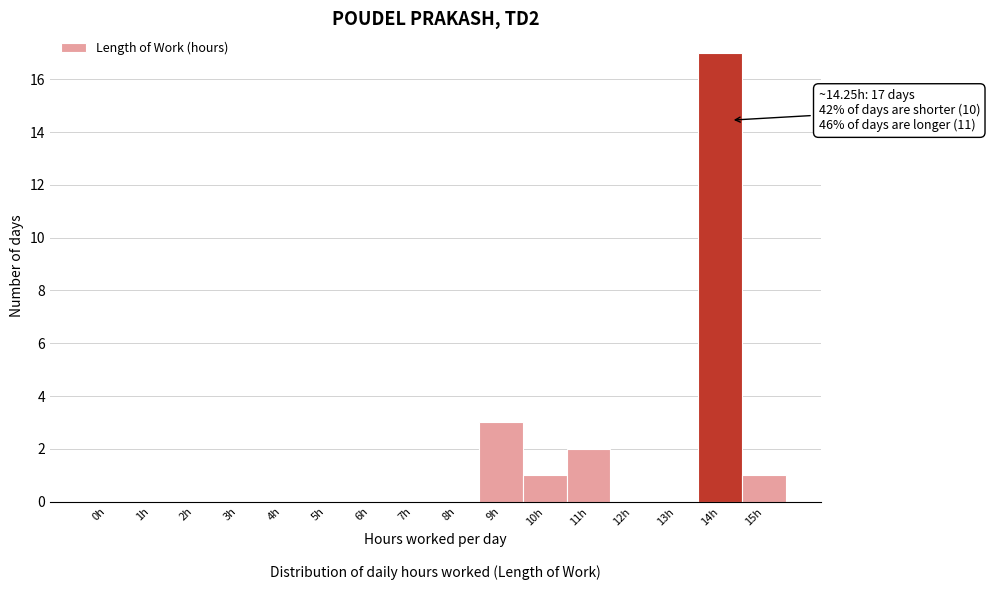

Reading left to right, transcribe all the data shown in this chart.

0h=0	1h=0	2h=0	3h=0	4h=0	5h=0	6h=0	7h=0	8h=0	9h=3	10h=1	11h=2	12h=0	13h=0	14h=17	15h=1